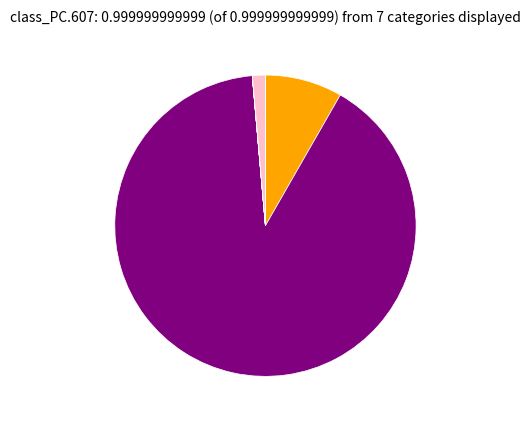

Is there a majority slice in this chart?

Yes